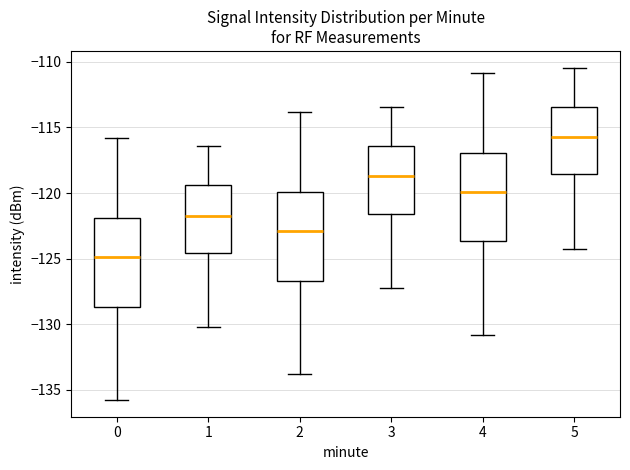

Reading left to right, read every box against the y-axis: the position of its median line, the range the box covers, and the ends of its whiskers. The values are not printed on the chart, so give them approximately, as read against the axis.

0: median -125.0, box -128.5 to -122.0, whiskers -136.0 to -116.0
1: median -121.5, box -124.5 to -119.5, whiskers -130.5 to -116.5
2: median -123.0, box -126.5 to -120.0, whiskers -134.0 to -114.0
3: median -118.5, box -121.5 to -116.5, whiskers -127.5 to -113.5
4: median -120.0, box -123.5 to -117.0, whiskers -131.0 to -111.0
5: median -115.5, box -118.5 to -113.5, whiskers -124.5 to -110.5